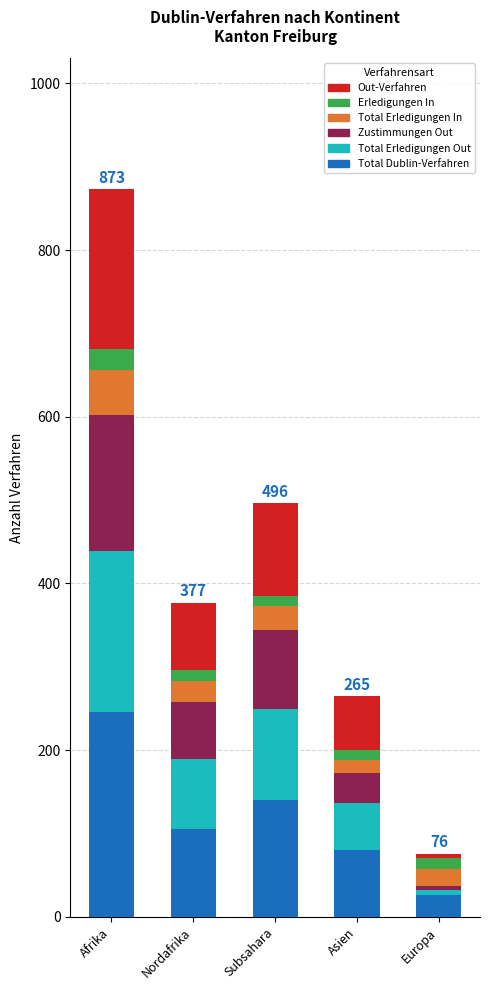

True or false: Total Dublin-Verfahren has a value of 49 at Asien.

False